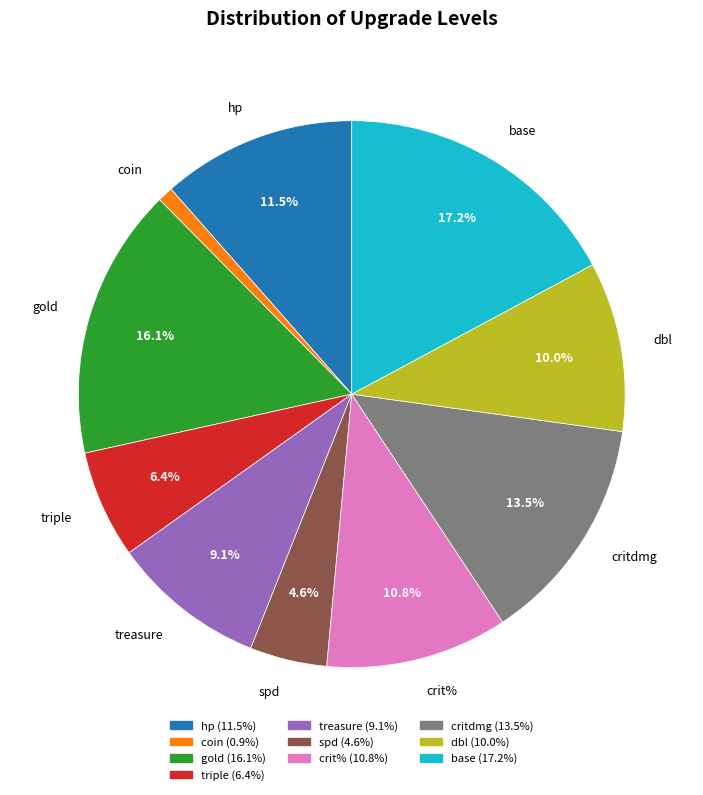

Rank the categories by value from lowest to highest.

coin, spd, triple, treasure, dbl, crit%, hp, critdmg, gold, base